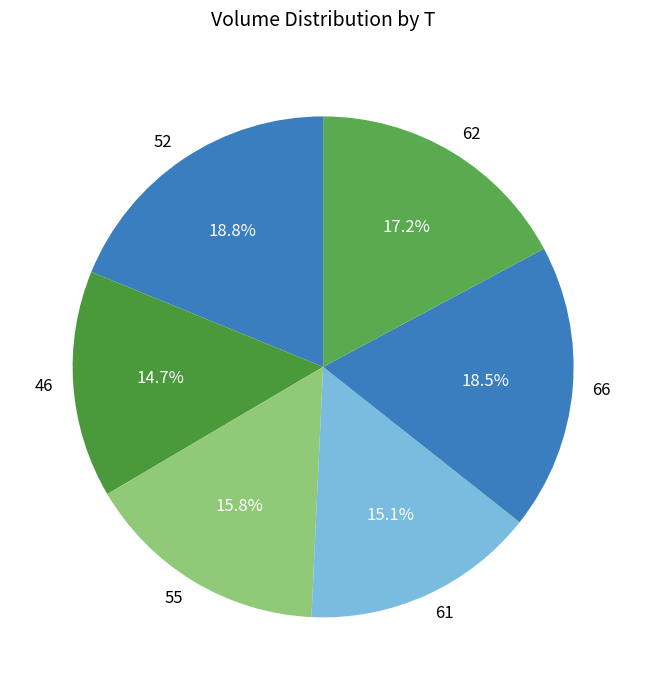

Which has a higher value, 46 or 52?

52